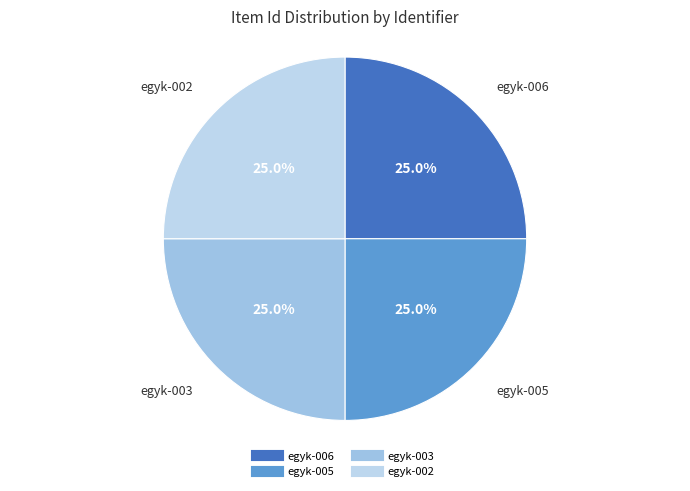

What is the ratio of the value at egyk-002 to the value at egyk-006?

1.0